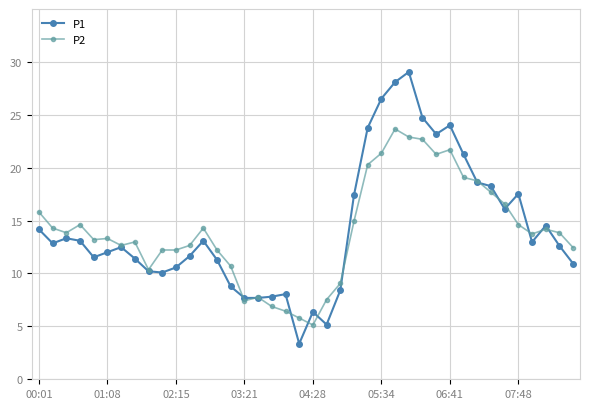

How many series are shown in this chart?

2